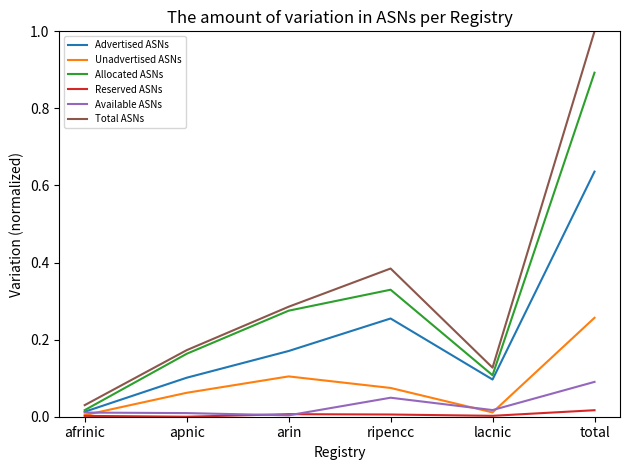

Between arin and ripencc, which series saw the biggest shift?

Total ASNs